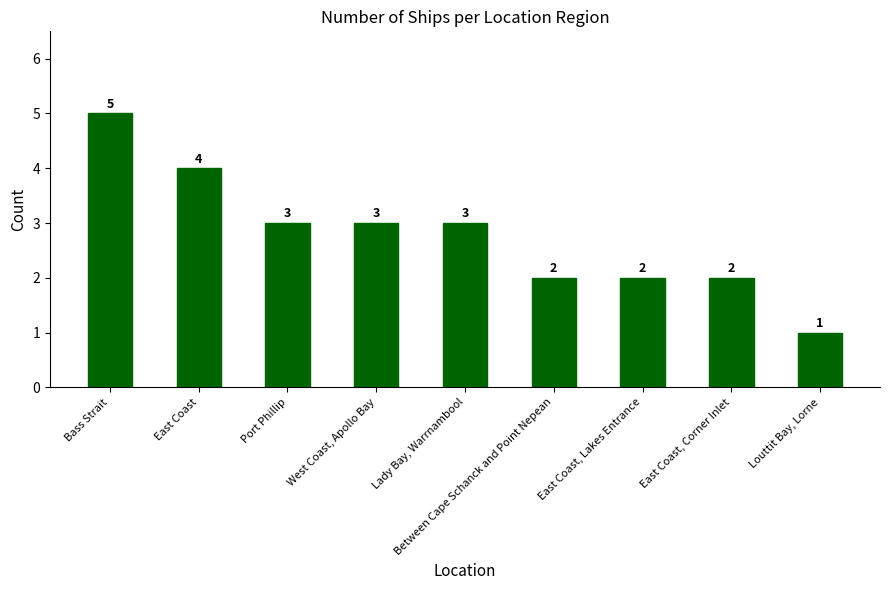

How many series are shown in this chart?

1